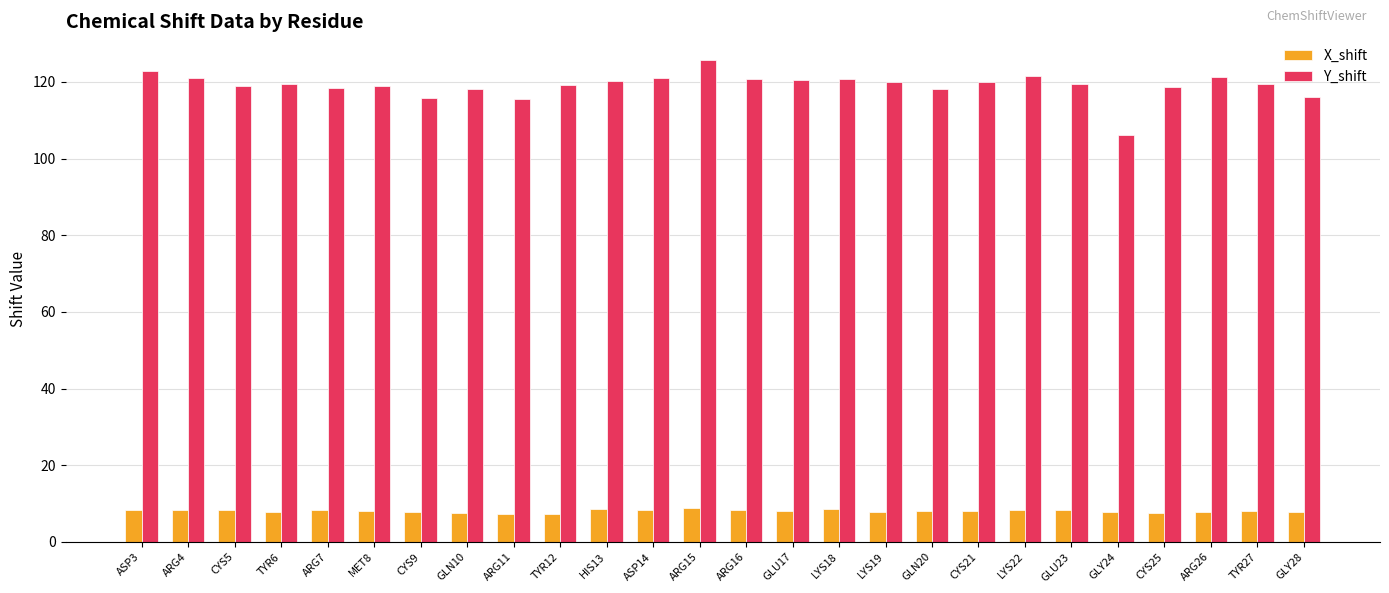

List the series in order of their peak value, highest first.

Y_shift, X_shift